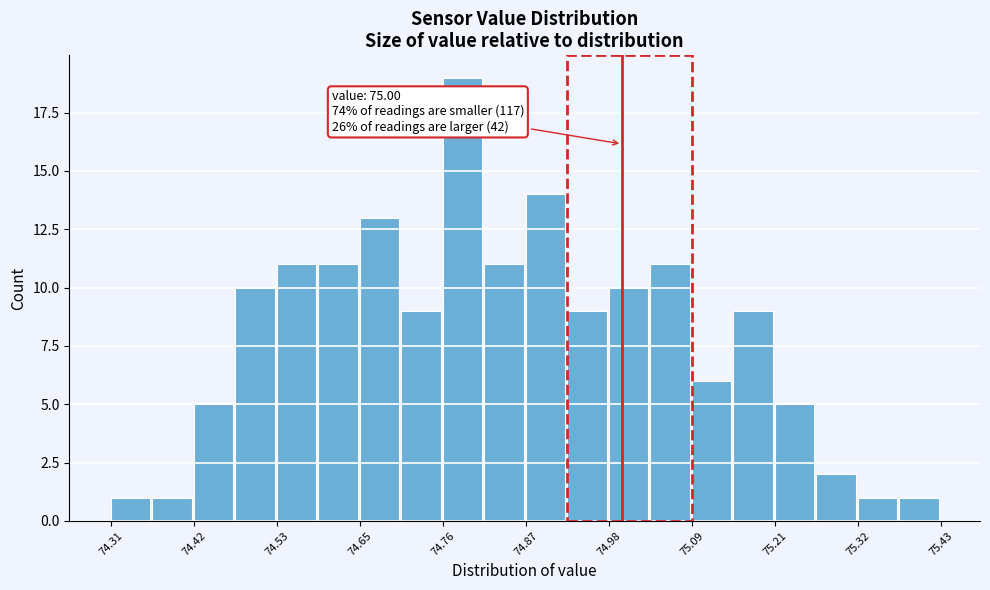

Read against the x-axis, roughly where is the centre of the tallest bar?

74.78